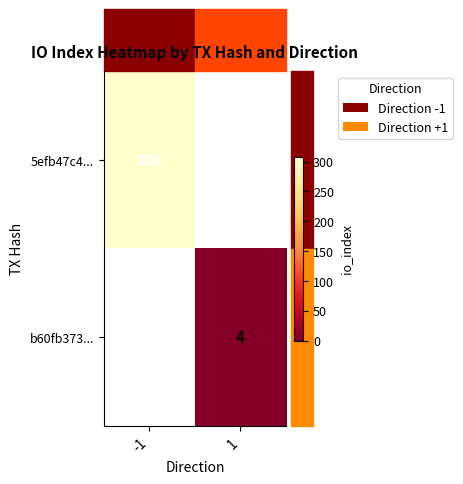

The b60fb373... series shows 6.8 at 1. True or false?

False